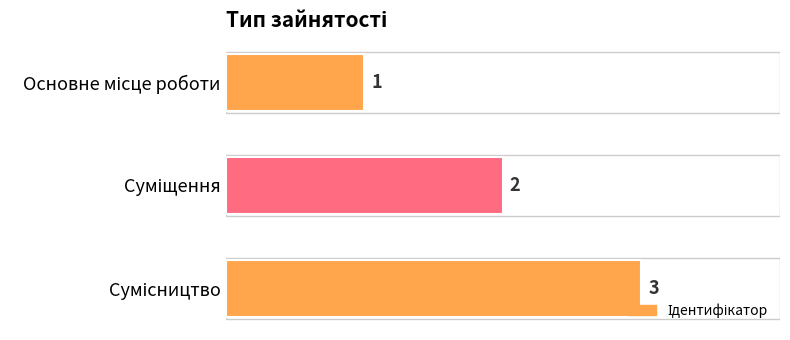

How many series are shown in this chart?

1